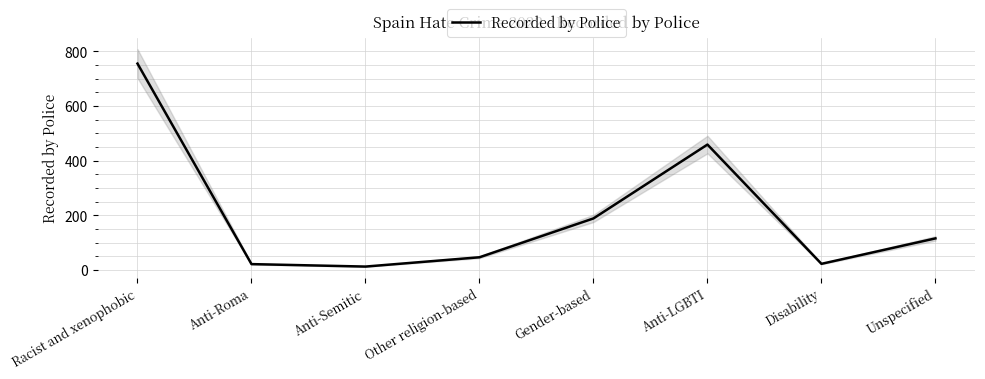

What is the ratio of the value at Anti-LGBTI to the value at Disability?

20.0